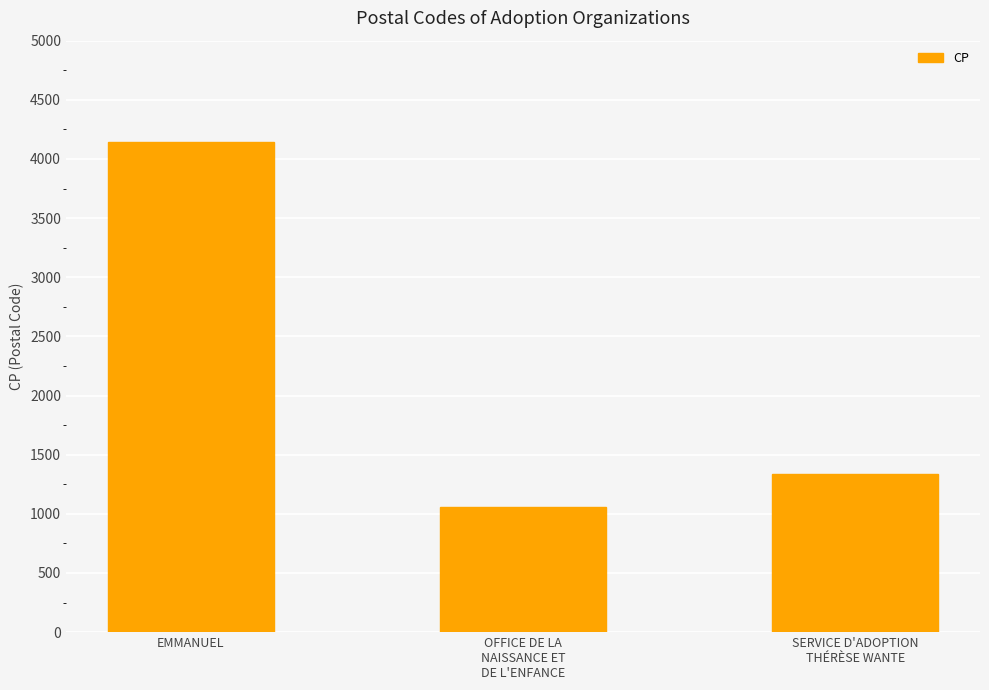

Which has a higher value, EMMANUEL or SERVICE D'ADOPTION
THÉRÈSE WANTE?

EMMANUEL